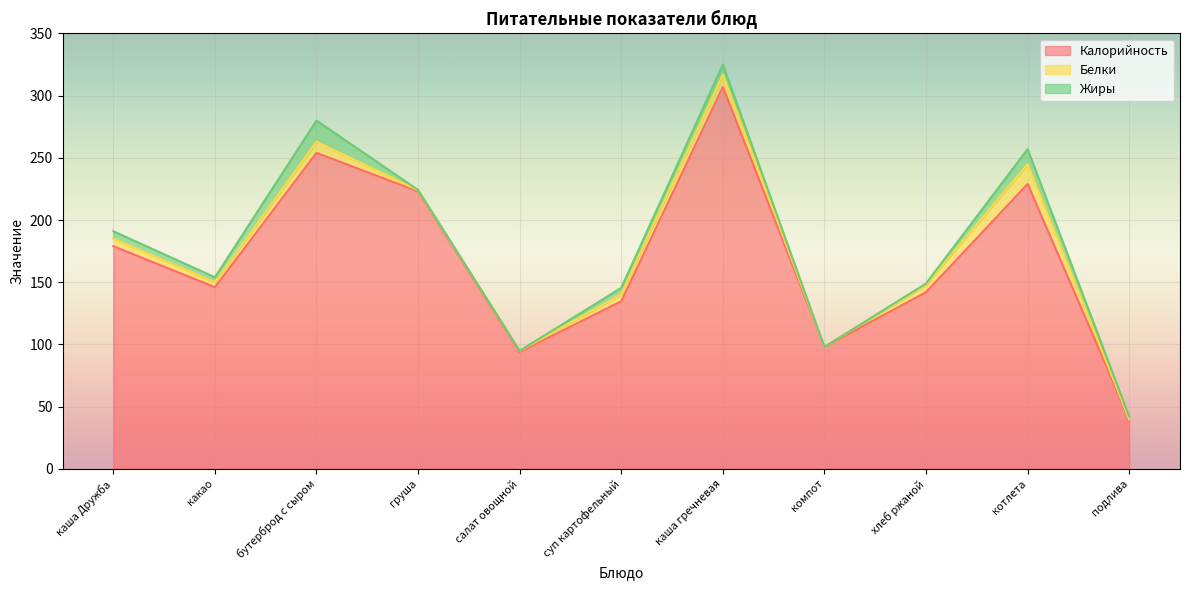

What is the difference between the maximum and second lowest values in the Калорийность series?

213.1